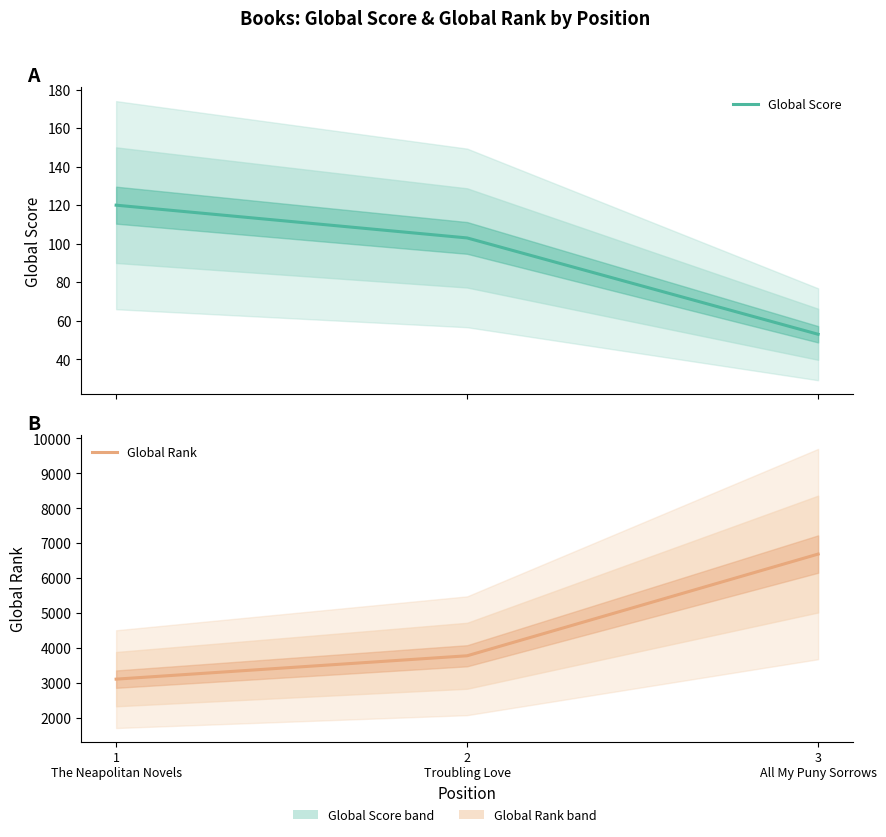

What is the sum of the Global Rank values at 3
All My Puny Sorrows and 2
Troubling Love?

10467